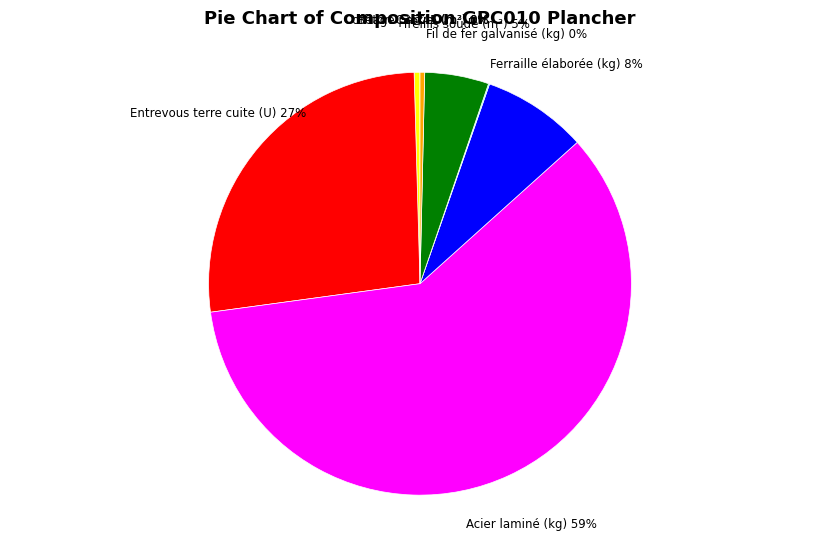

To the nearest percent, what is the average slice percentage?

14%